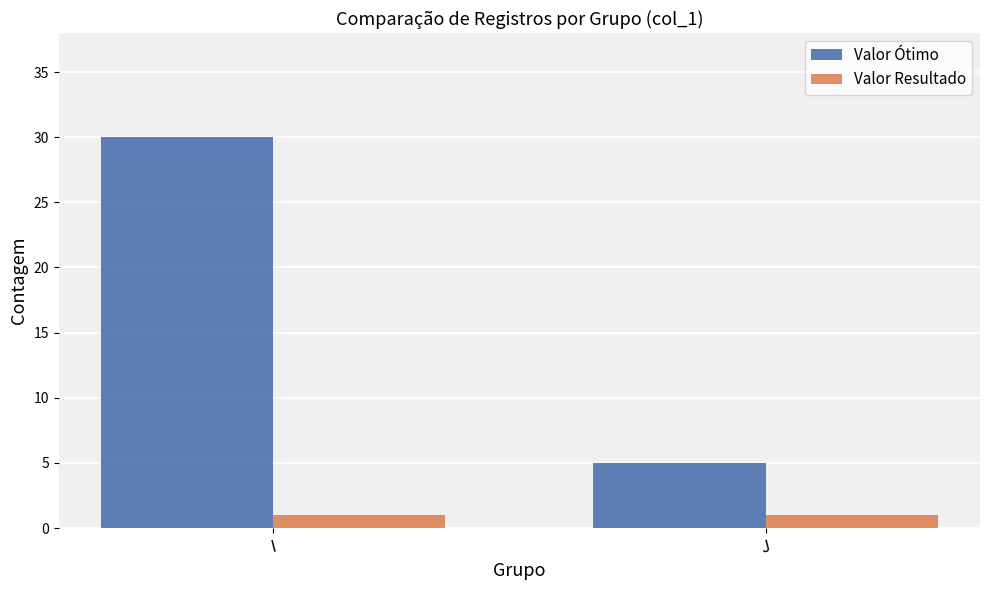

At which label does Valor Ótimo reach its minimum?

J